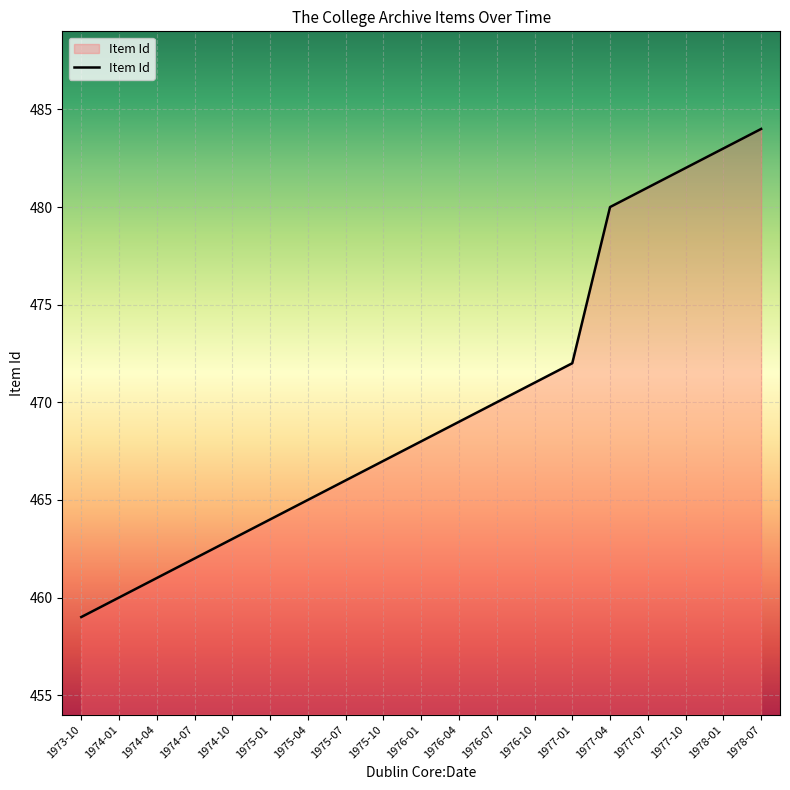

Read the value at 1975-10, to the nearest 5.

465